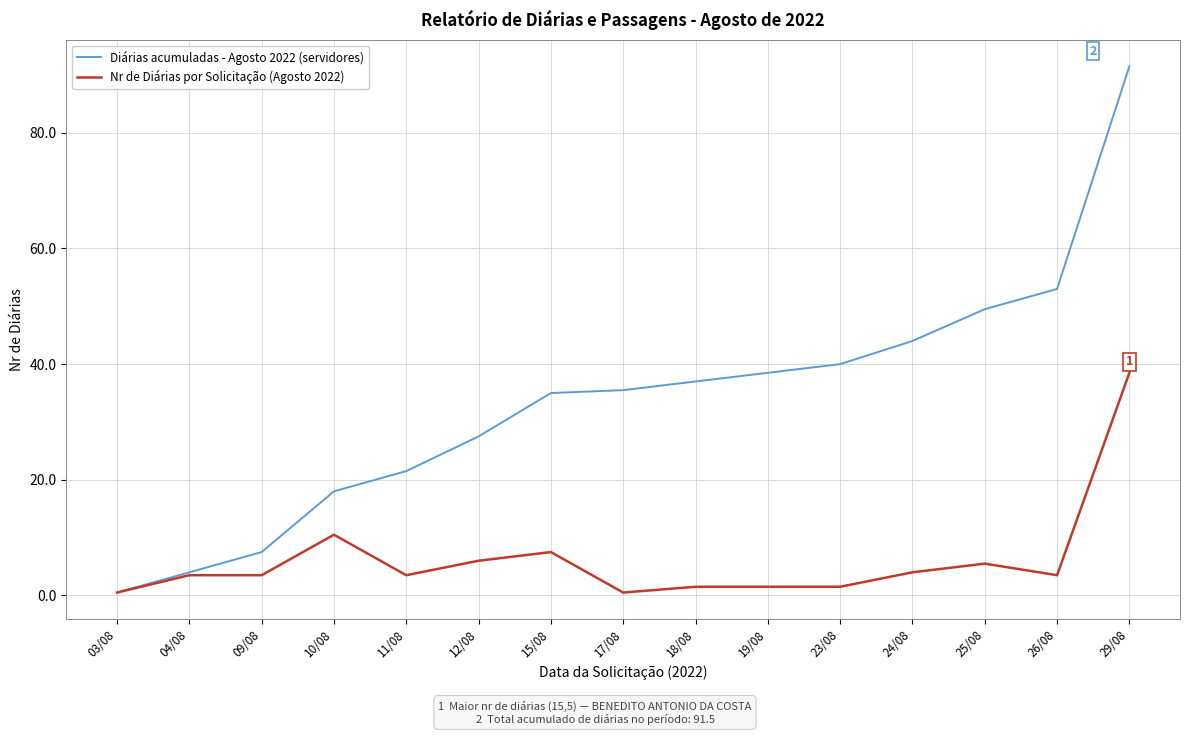

Which category has the highest value across all series?

29/08